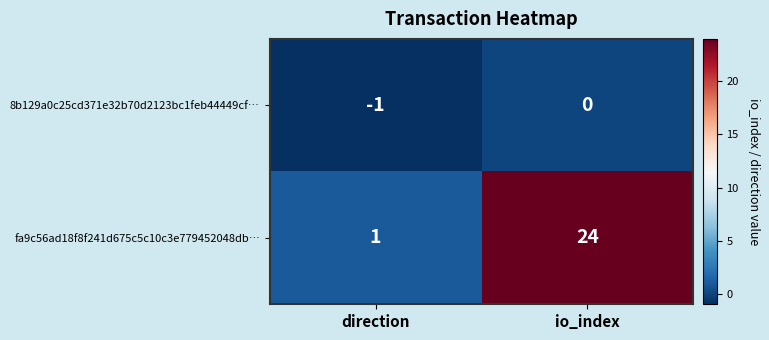

What is the sum of the fa9c56ad18f8f241d675c5c10c3e779452048db… values at io_index and direction?

25